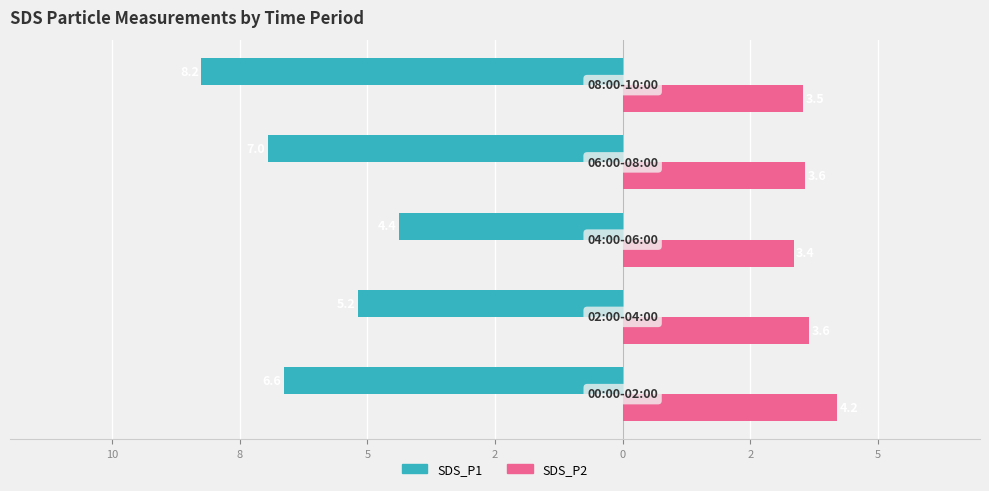

What are all the series names shown in the legend?

SDS_P1, SDS_P2